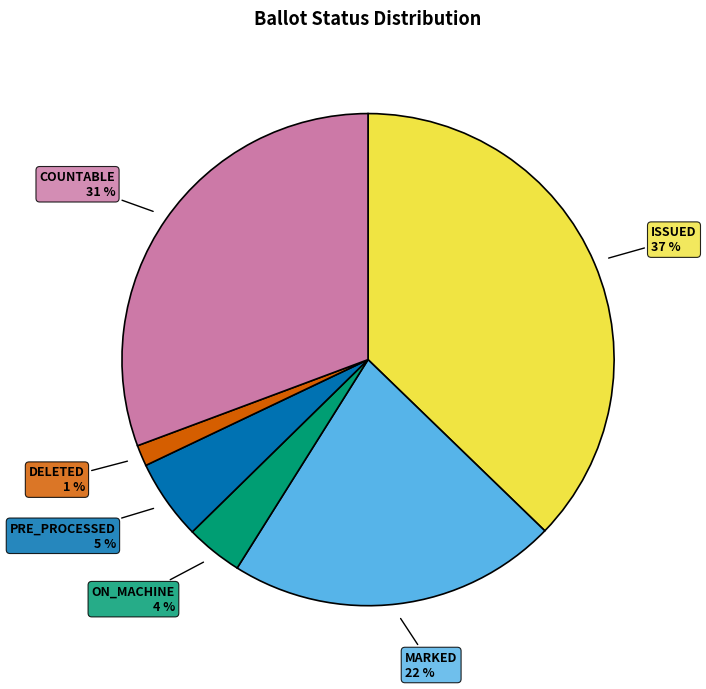

Is there any slice that represents more than half of the pie?

No